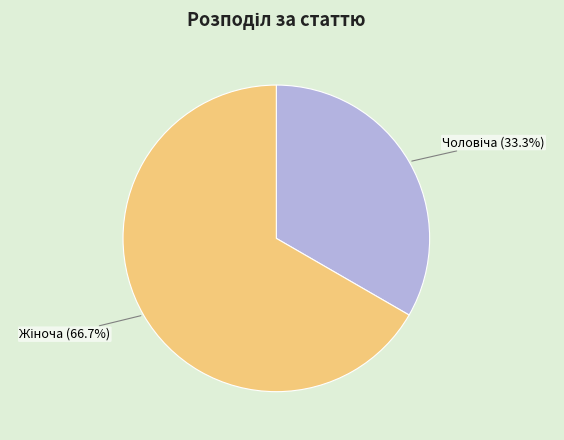

To the nearest percent, what portion does Жіноча represent?

67%